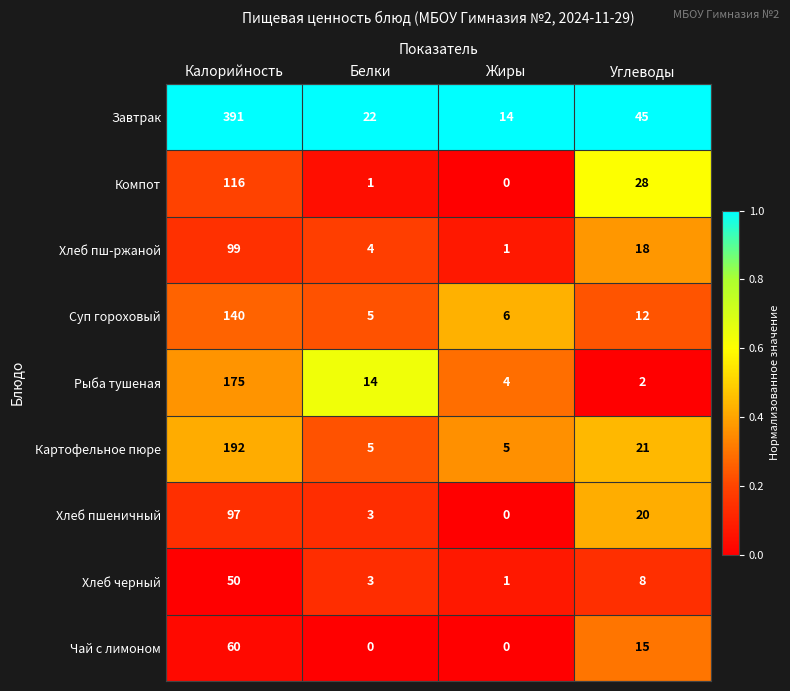

Which series has the largest range (max minus min)?

Завтрак